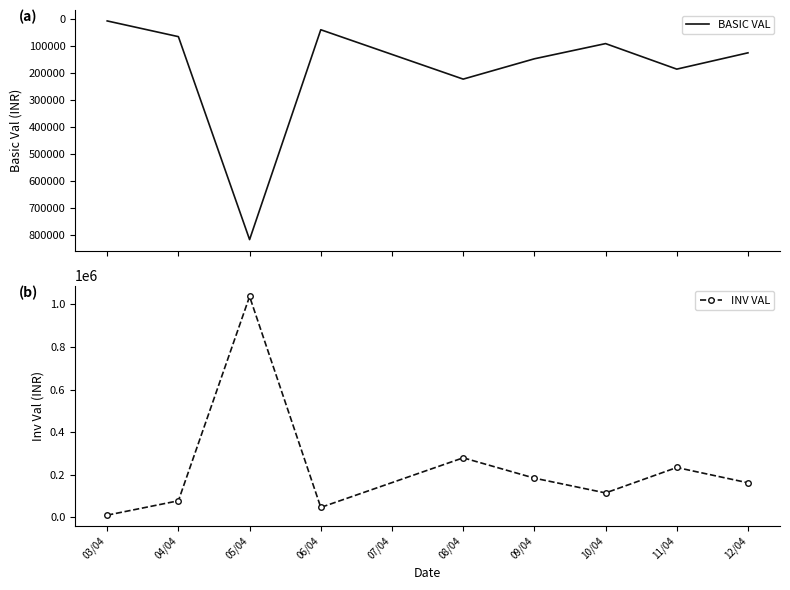

True or false: INV VAL and BASIC VAL intersect in this chart.

False